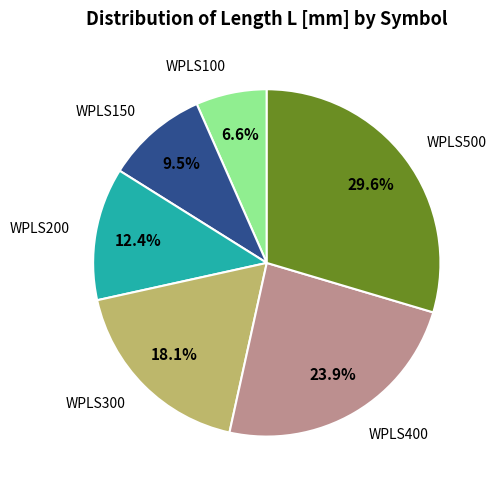

Count the number of slices in the pie.

6